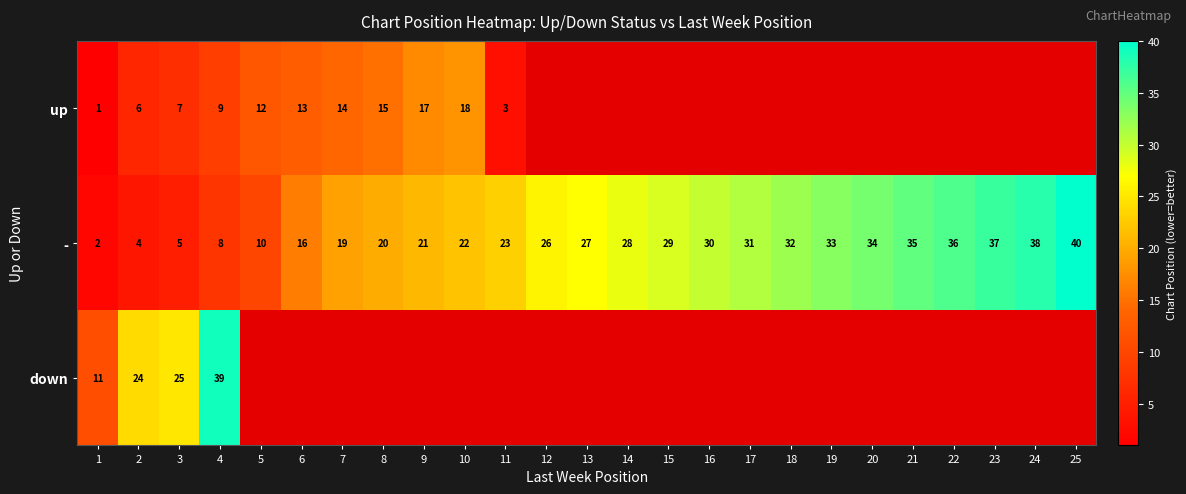

Is it true that up equals 4.4 at 11?

False